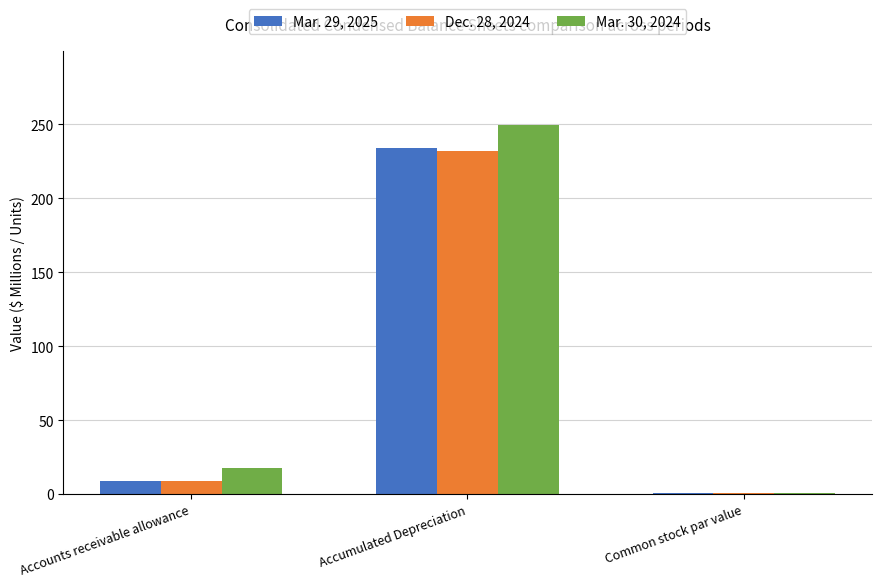

The value of Mar. 29, 2025 at Accounts receivable allowance is 9.1. True or false?

True